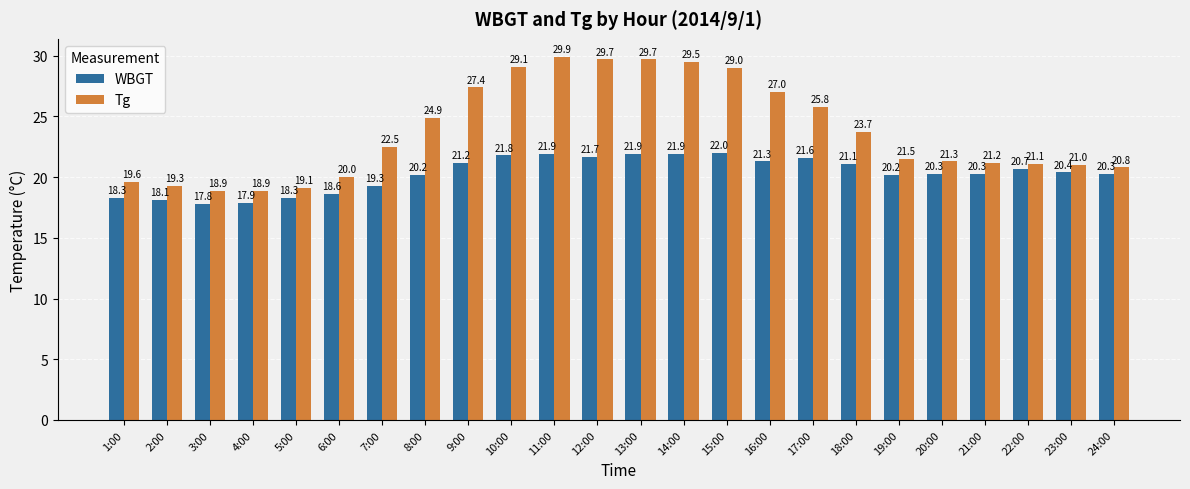

Which series has the largest range (max minus min)?

Tg